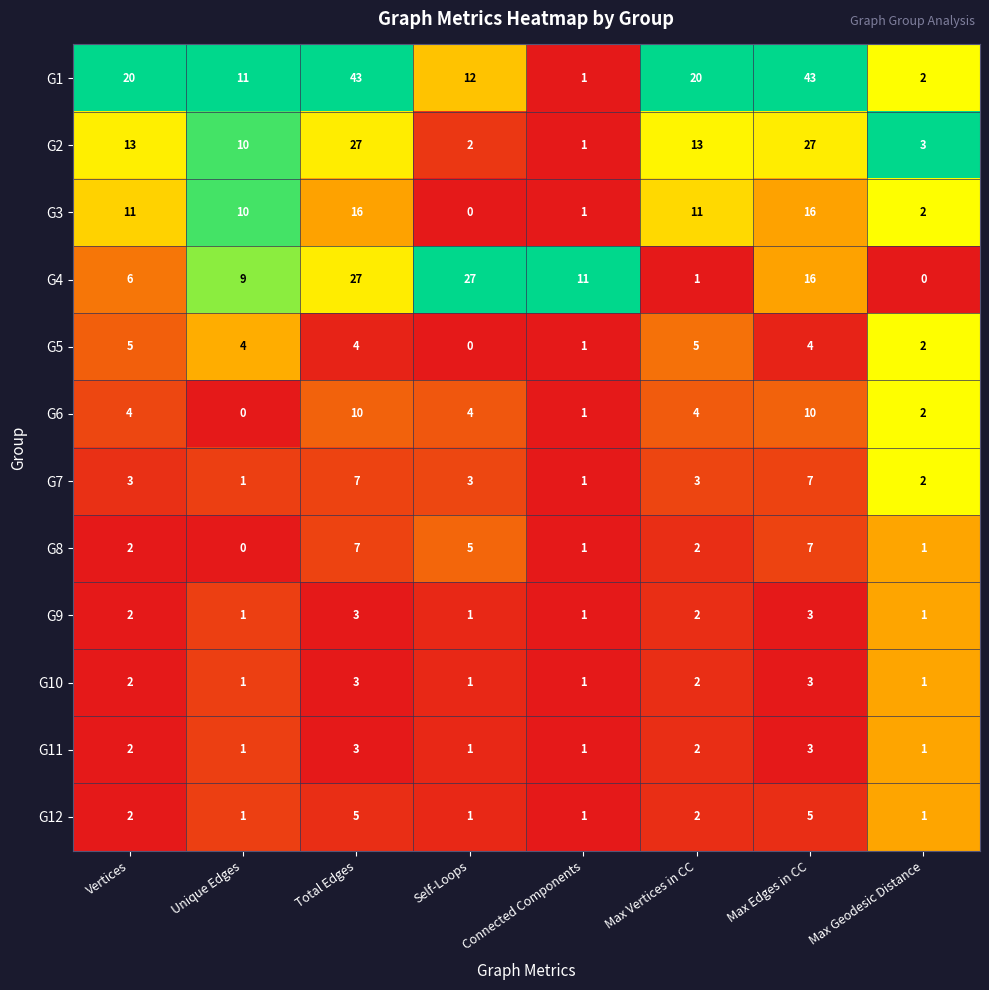

The G8 series shows 12 at Total Edges. True or false?

False